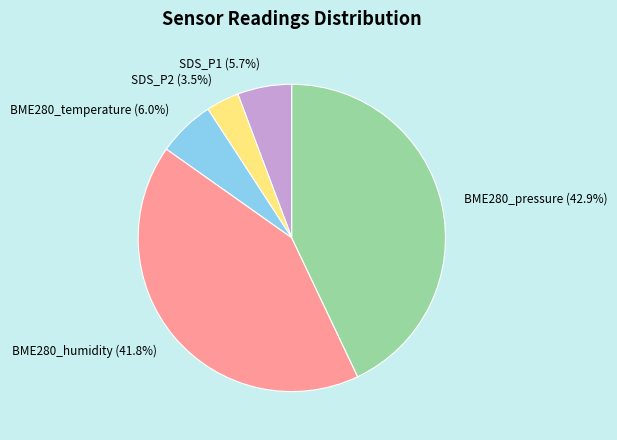

Which category has the smallest portion of the pie?

SDS_P2